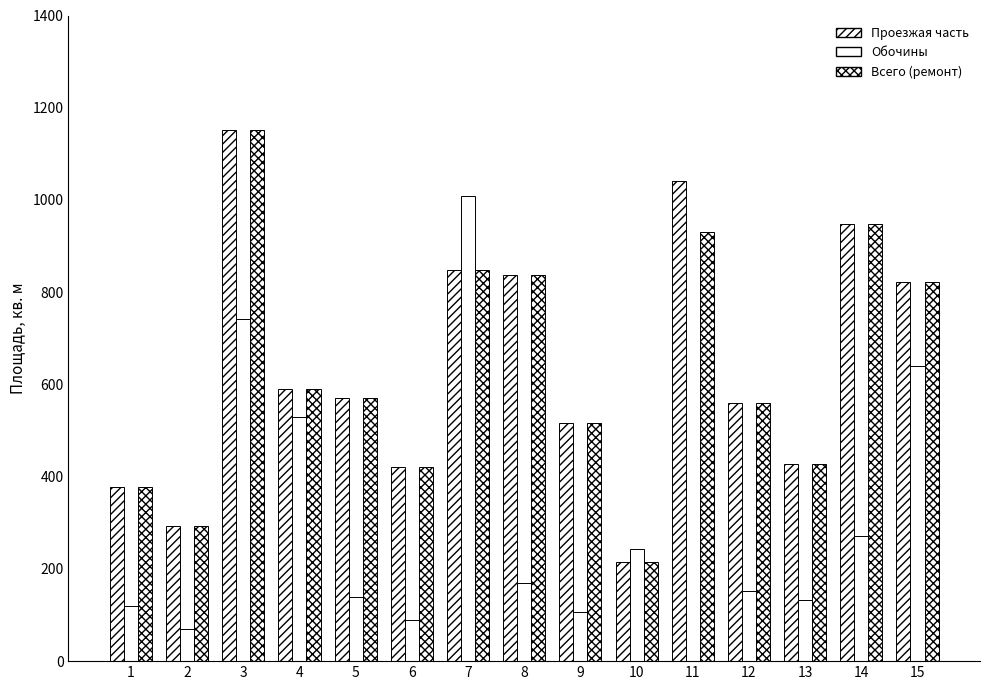

What is the value of the Проезжая часть bar at the 6th from the left?

420.2